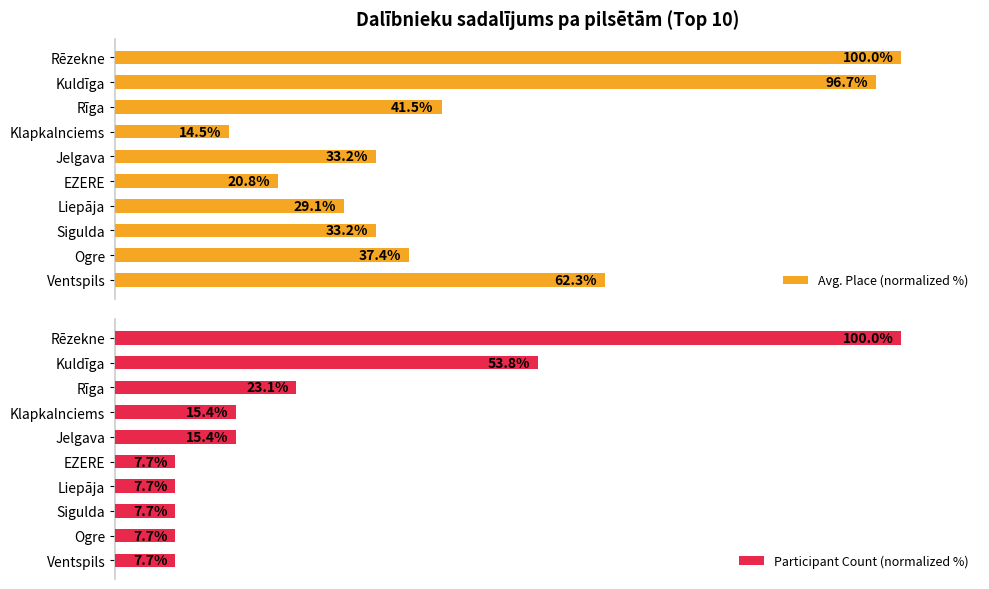

Which has a higher value, 9 or 8?

9